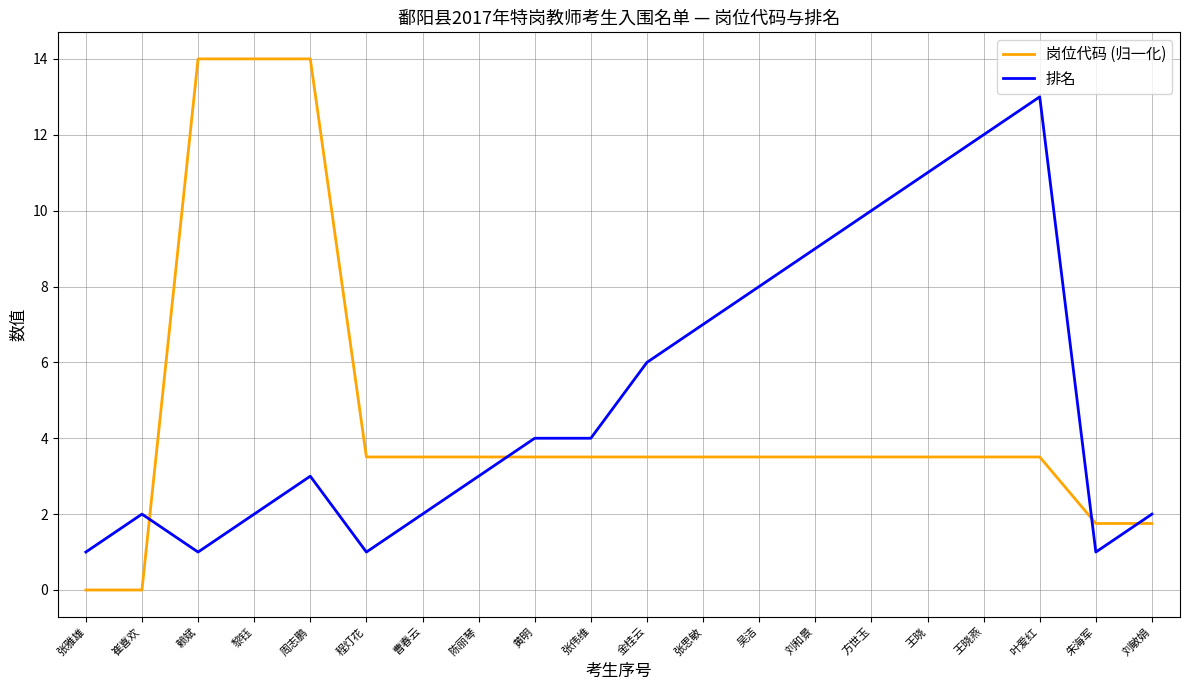

Reading left to right, list all the values displayed in this chart.

岗位代码 (归一化): 张雅雄=0.0	崔喜欢=0.0	赖斌=14.0	黎钰=14.0	周志鹏=14.0	程灯花=3.5	曹春云=3.5	陈丽琴=3.5	黄明=3.5	张伟维=3.5	金桂云=3.5	张思敏=3.5	吴洁=3.5	刘和景=3.5	方世玉=3.5	王晓=3.5	王晓燕=3.5	叶爱红=3.5	朱海军=1.8	刘敏娟=1.8
排名: 张雅雄=1.0	崔喜欢=2.0	赖斌=1.0	黎钰=2.0	周志鹏=3.0	程灯花=1.0	曹春云=2.0	陈丽琴=3.0	黄明=4.0	张伟维=4.0	金桂云=6.0	张思敏=7.0	吴洁=8.0	刘和景=9.0	方世玉=10.0	王晓=11.0	王晓燕=12.0	叶爱红=13.0	朱海军=1.0	刘敏娟=2.0